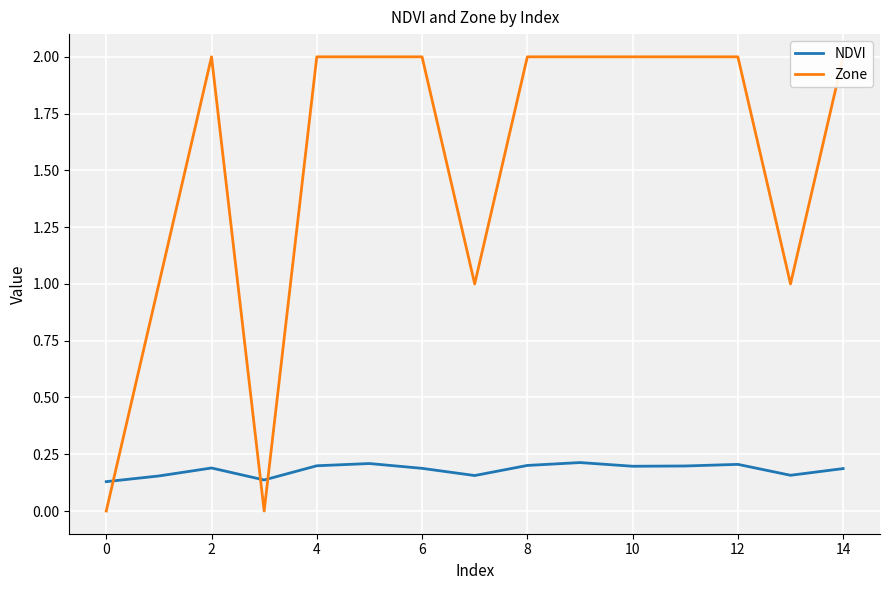

Is it true that NDVI equals 0.1 at 12?

False